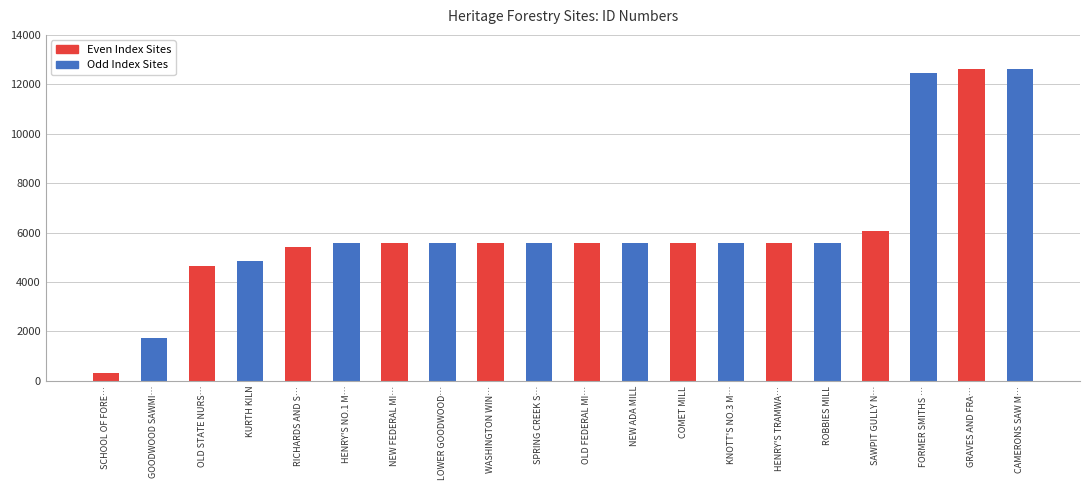

What is the difference between the maximum and minimum values?

12303